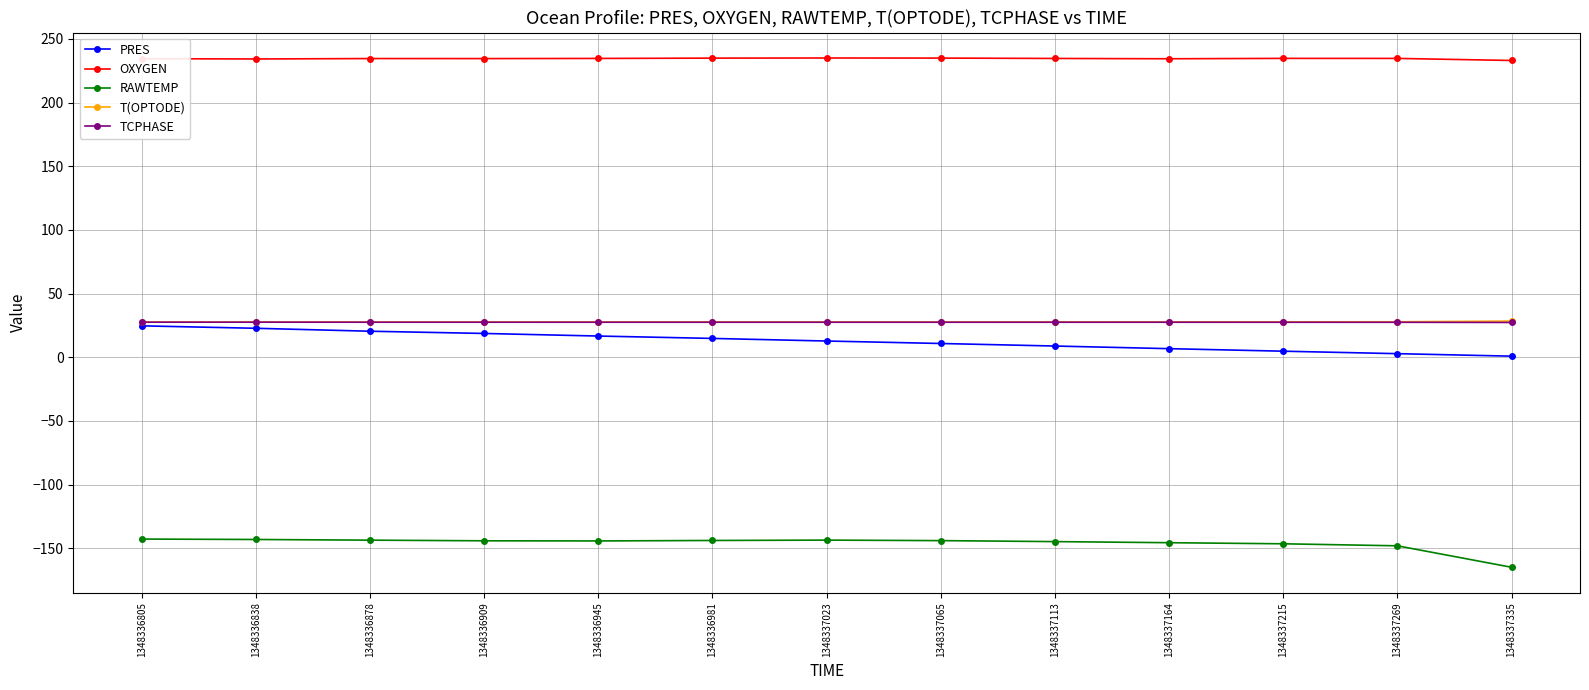

What are all the series names shown in the legend?

PRES, OXYGEN, RAWTEMP, T(OPTODE), TCPHASE